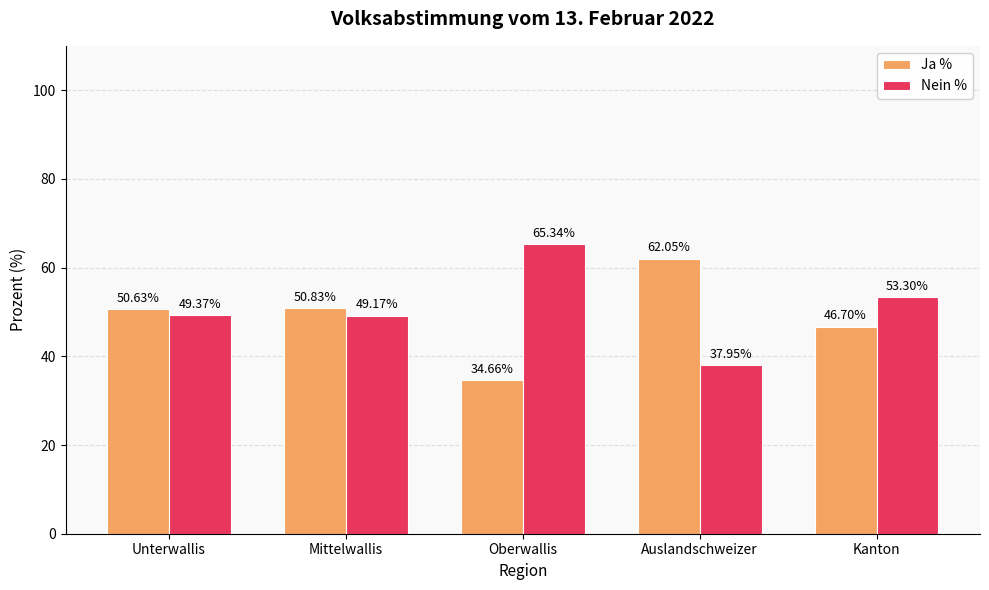

What is the label of the 3rd bar from the left?

Oberwallis